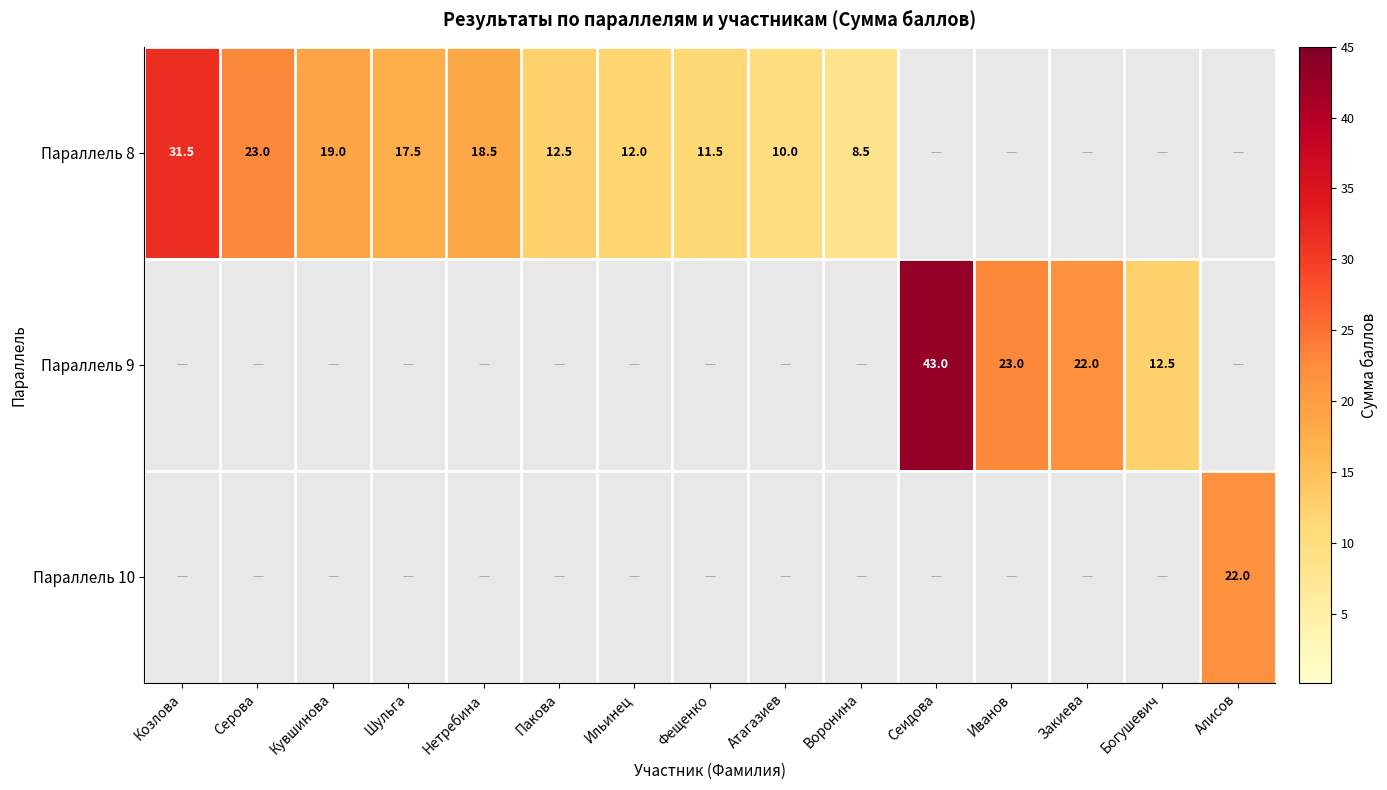

Between Закиева and Алисов, which is larger?

Закиева